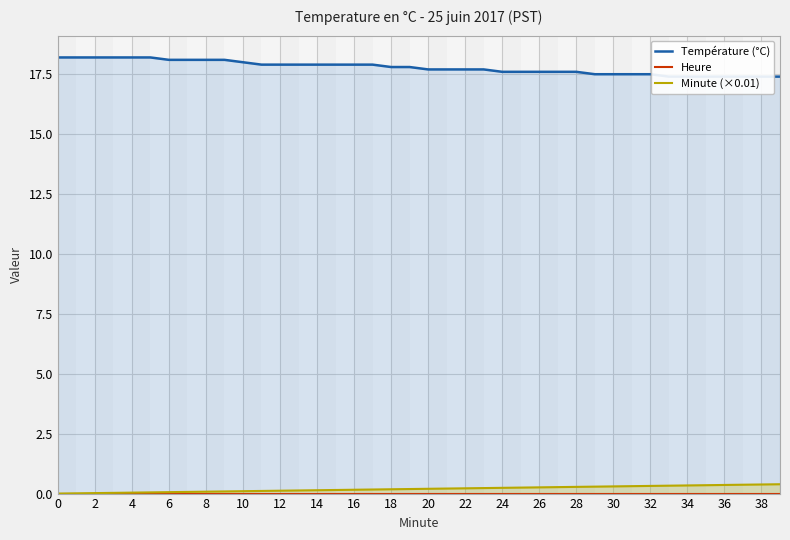

The Minute (×0.01) series shows 0.2 at 20. True or false?

True